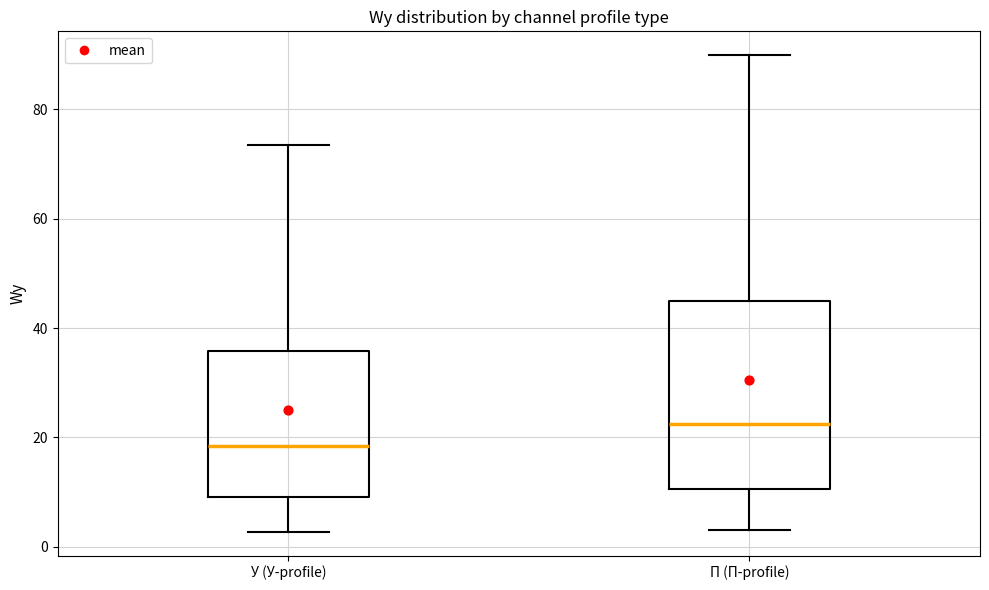

Where does the upper whisker of the box for У (У-profile) end on the y-axis? The values are not printed on the chart, so give them approximately, as read against the axis.

74